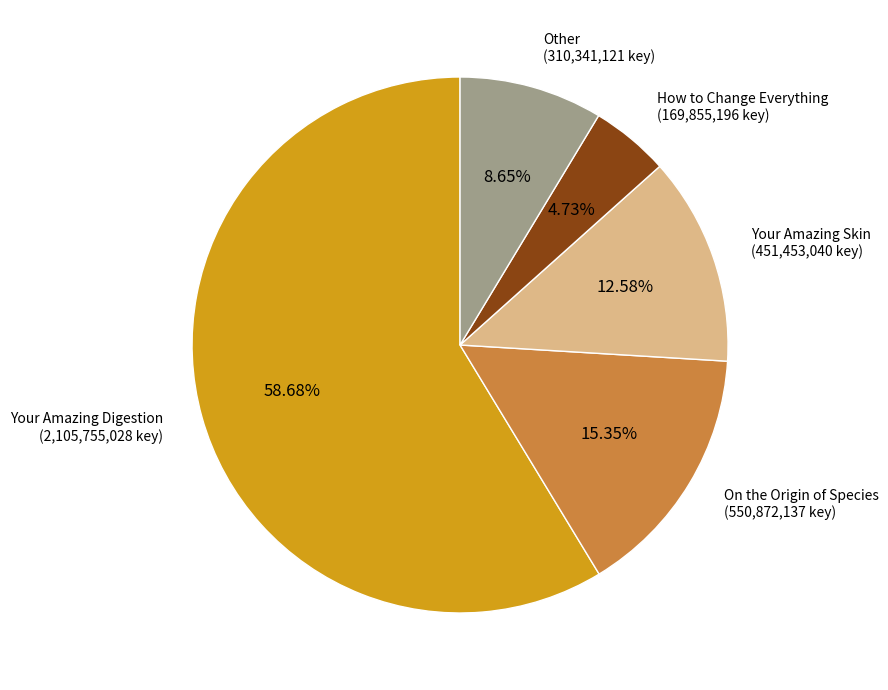

Is there any slice that represents more than half of the pie?

Yes